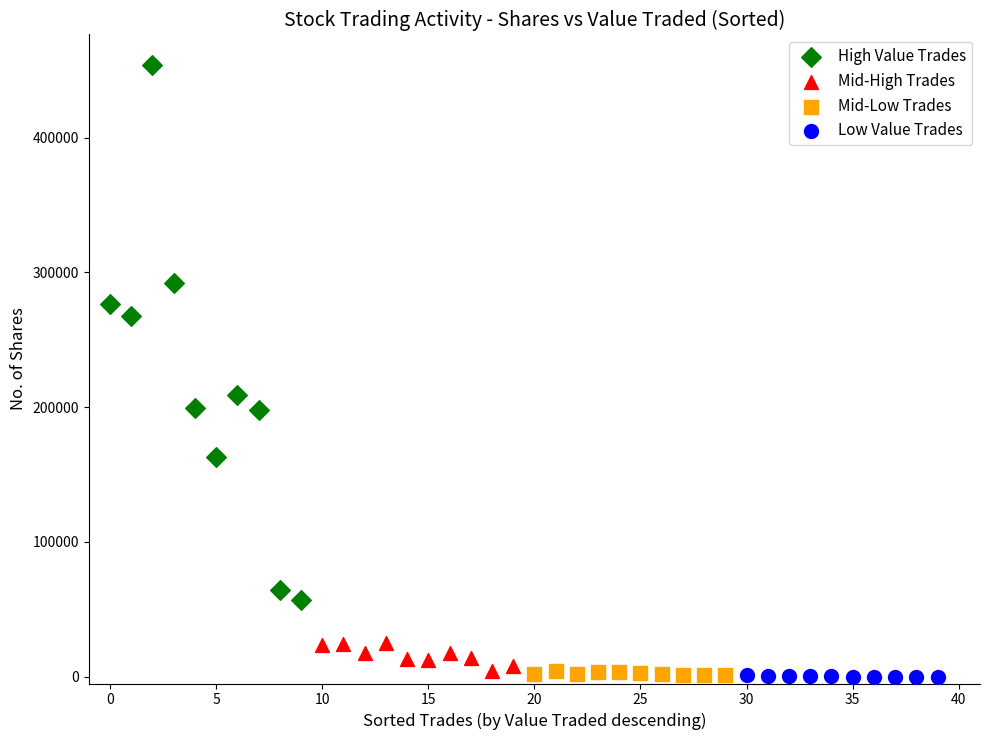

What are all the series names shown in the legend?

High Value Trades, Mid-High Trades, Mid-Low Trades, Low Value Trades